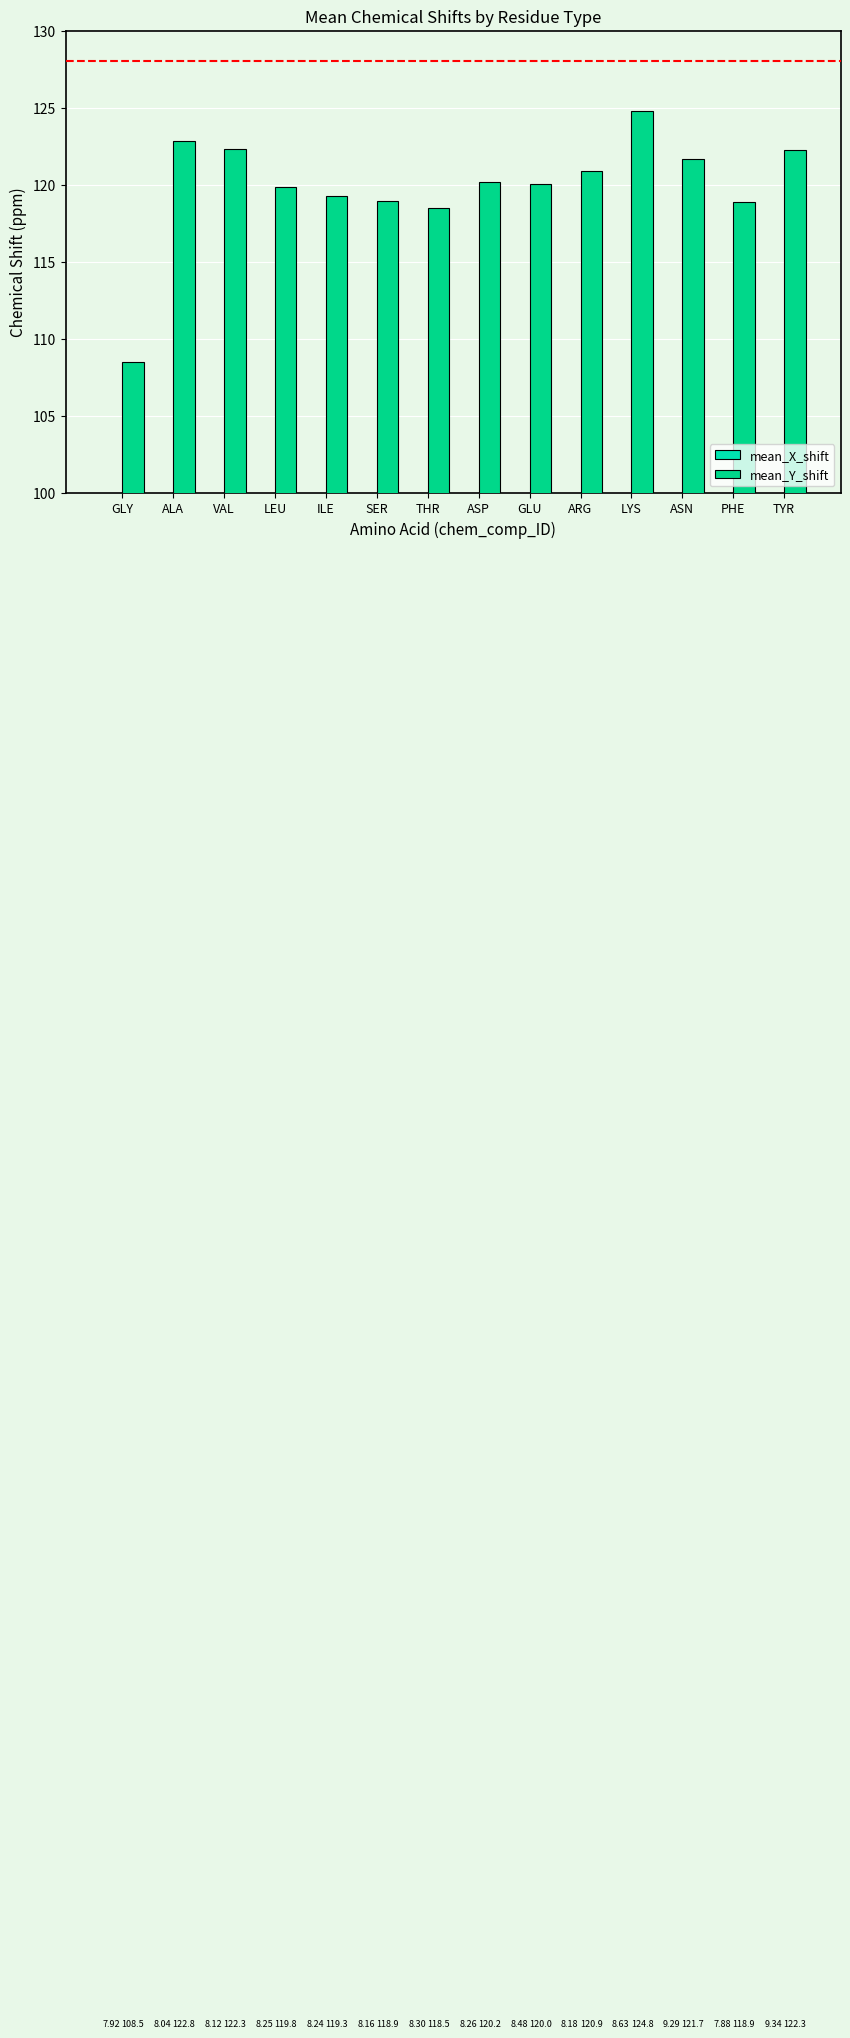

Is it true that mean_X_shift equals 8.2 at SER?

True